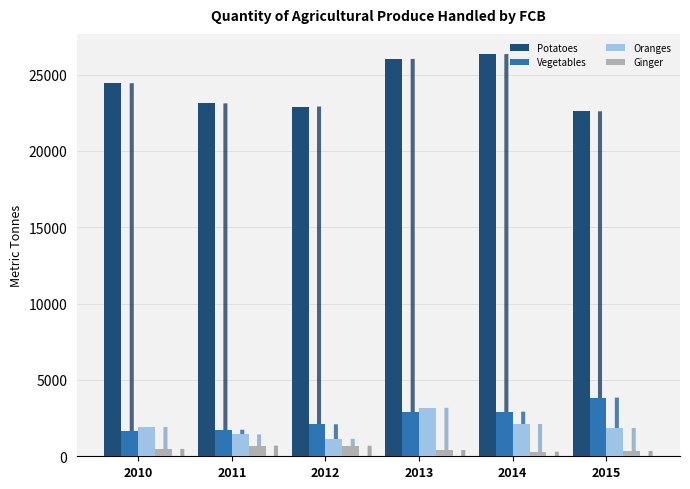

Is it true that Vegetables equals 2923.4 at 2014?

True